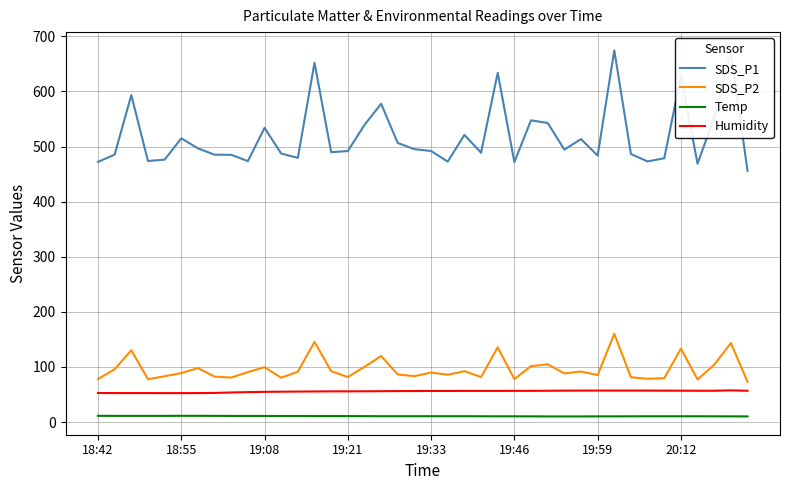

What is the highest value of the SDS_P2 series?

160.1